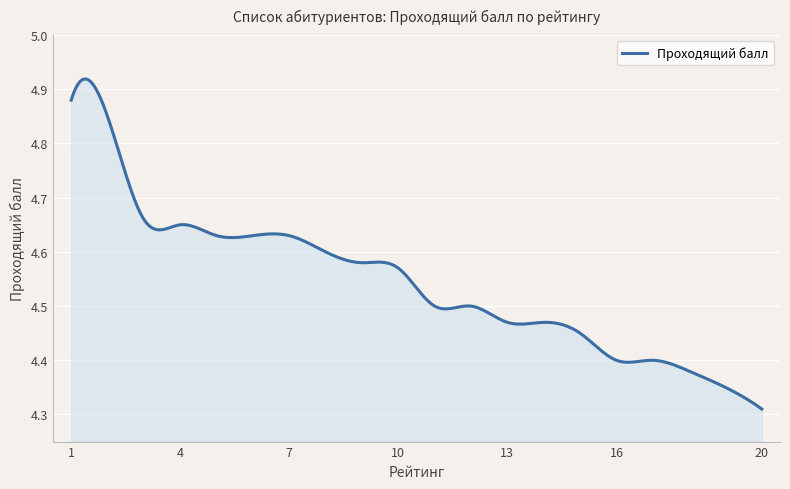

Reading right to left, list all the values displayed in this chart.

20=4.3	19=4.3	18=4.4	17=4.4	16=4.4	15=4.5	14=4.5	13=4.5	12=4.5	11=4.5	10=4.6	9=4.6	8=4.6	7=4.6	6=4.6	5=4.6	4=4.7	3=4.7	2=4.8	1=4.9